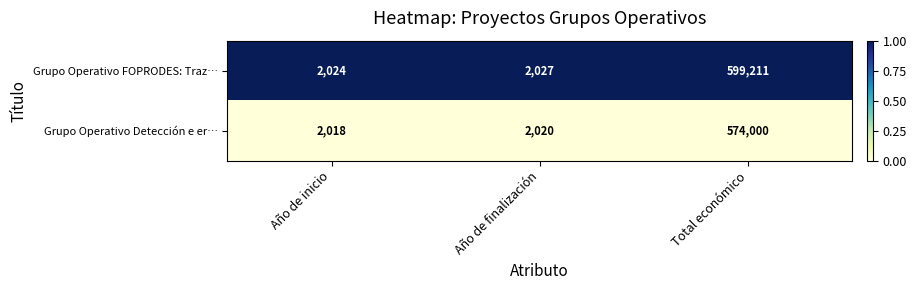

True or false: Grupo Operativo FOPRODES: Traz… has a value of 1000 at Año de inicio.

False